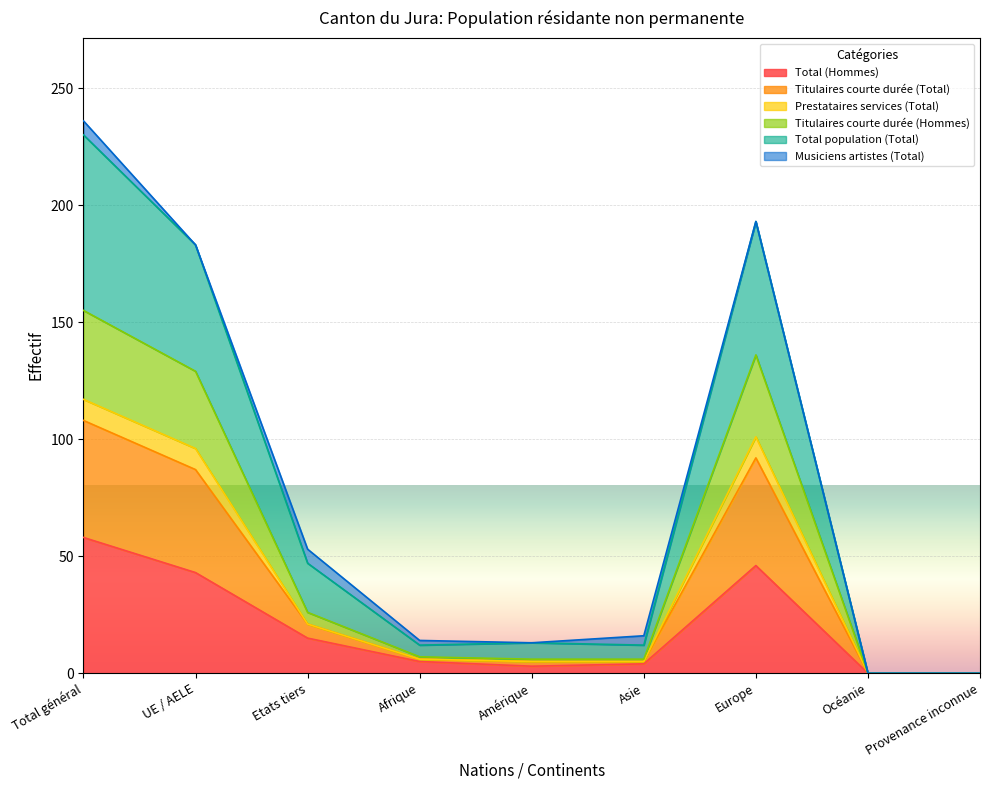

What is the highest value of the Total (Hommes) series?

58